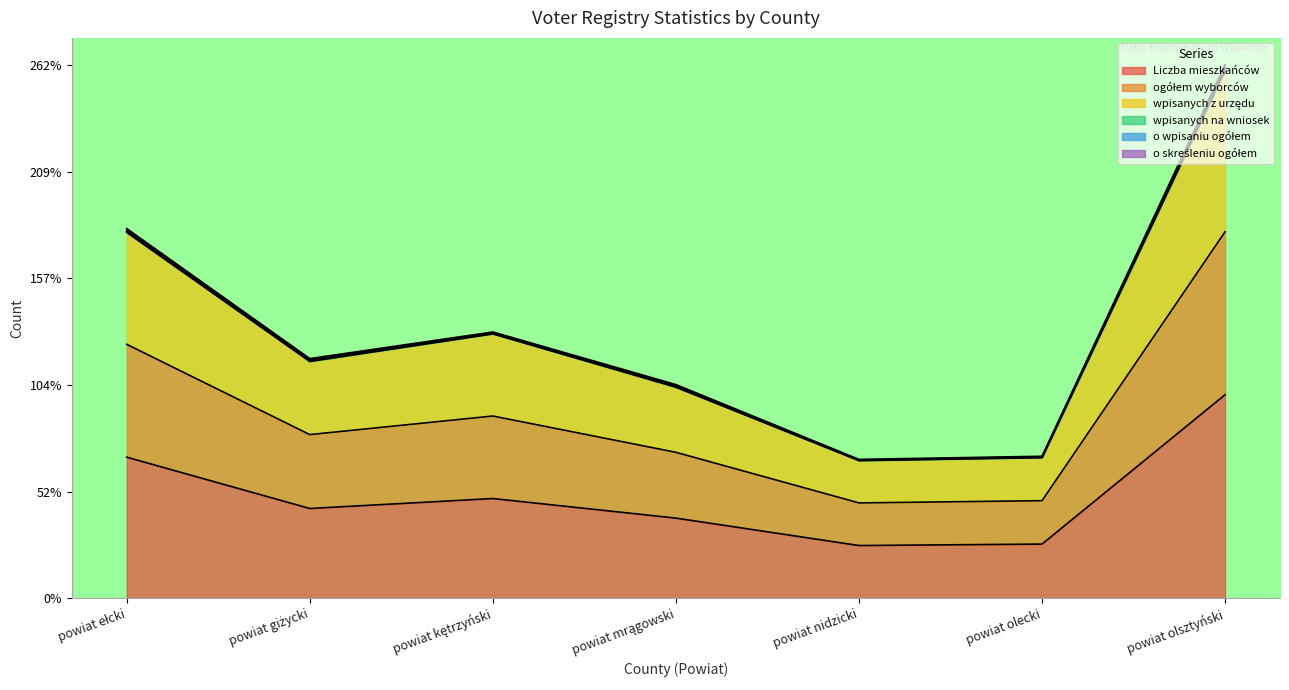

What is the difference between the highest and lowest values at powiat nidzicki?

41.9